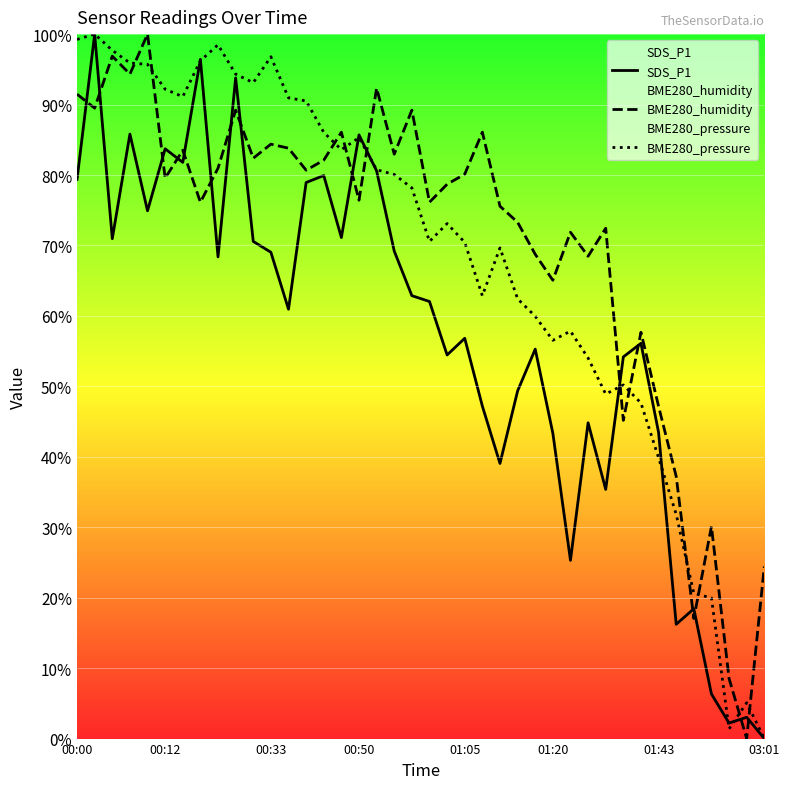

How many values in BME280_pressure are above zero?

39